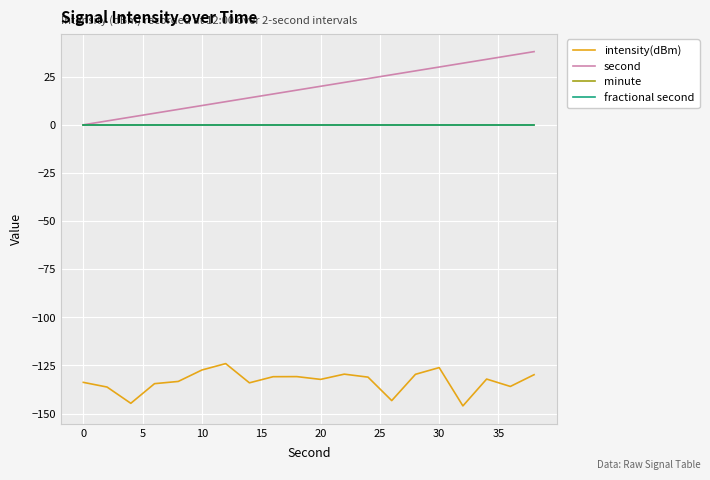

Does the chart have visible grid lines?

Yes